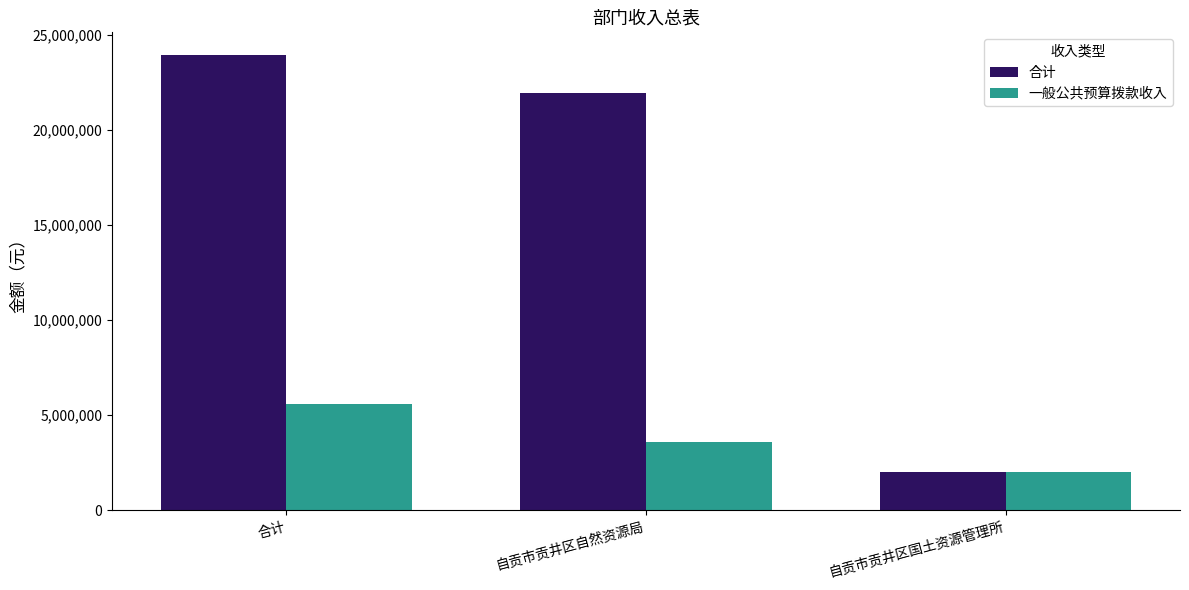

Which series changed the most between 自贡市贡井区自然资源局 and 自贡市贡井区国土资源管理所?

合计